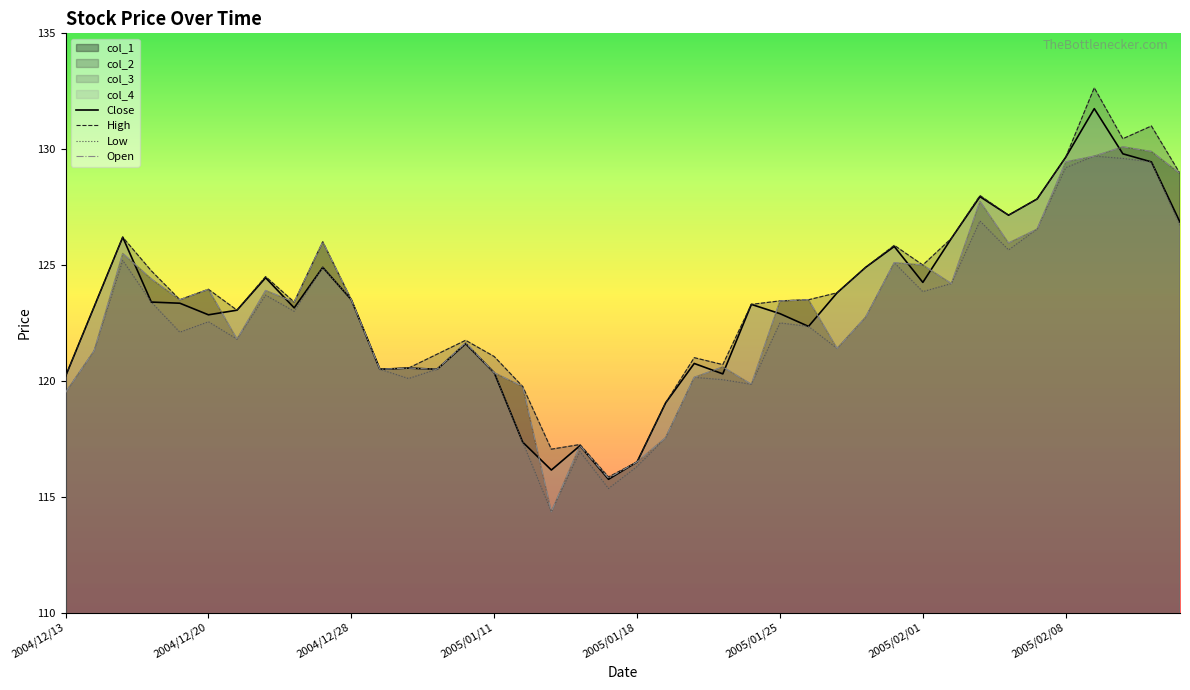

In Open, how many points are higher than both neighbors (excluding endpoints)?

12